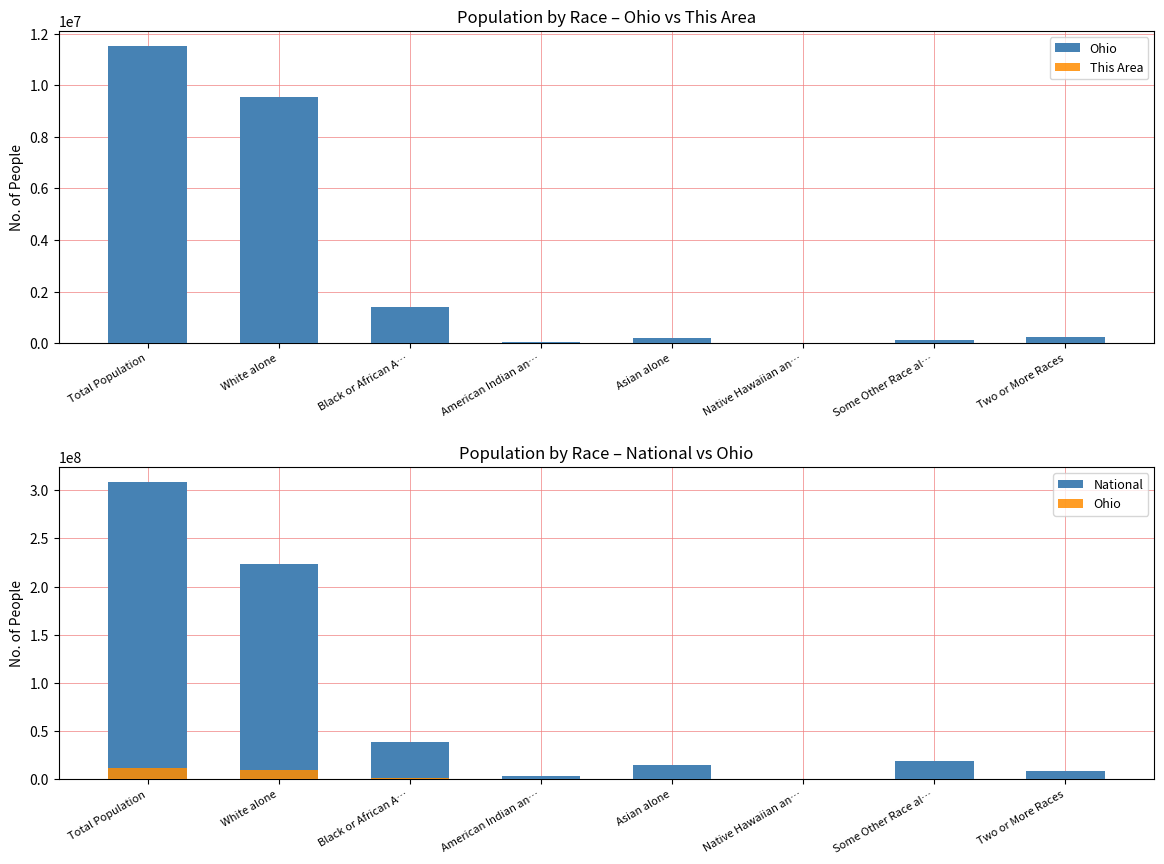

Which series has the largest range (max minus min)?

National